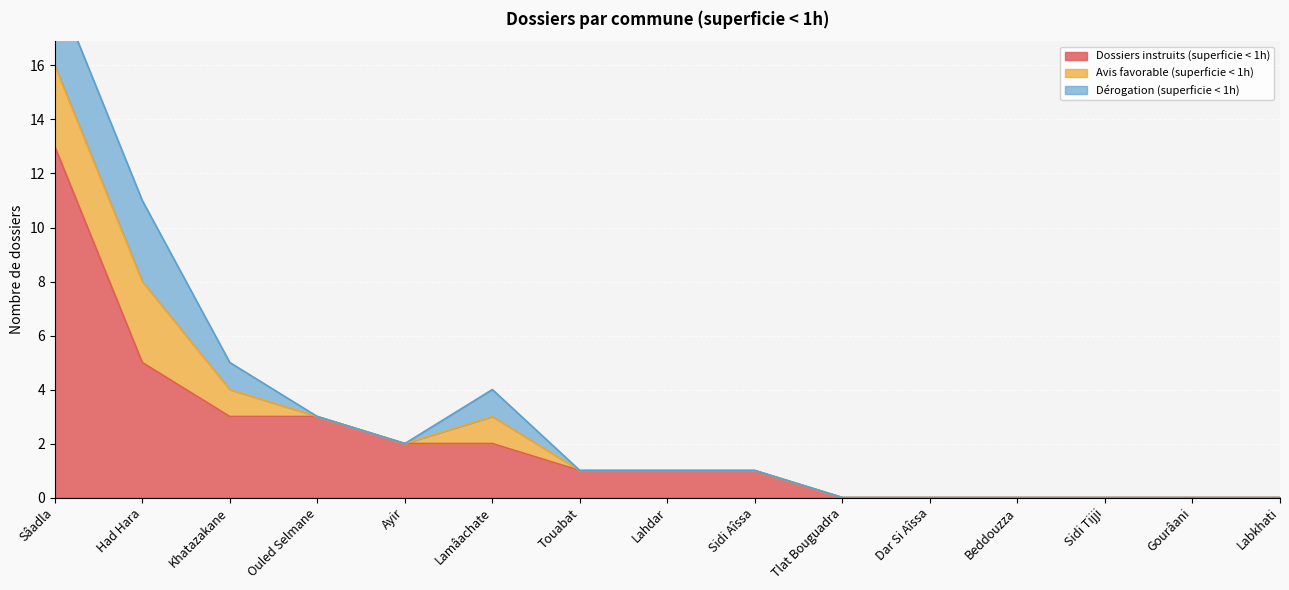

What are all the series names shown in the legend?

Dossiers instruits (superficie < 1h), Avis favorable (superficie < 1h), Dérogation (superficie < 1h)